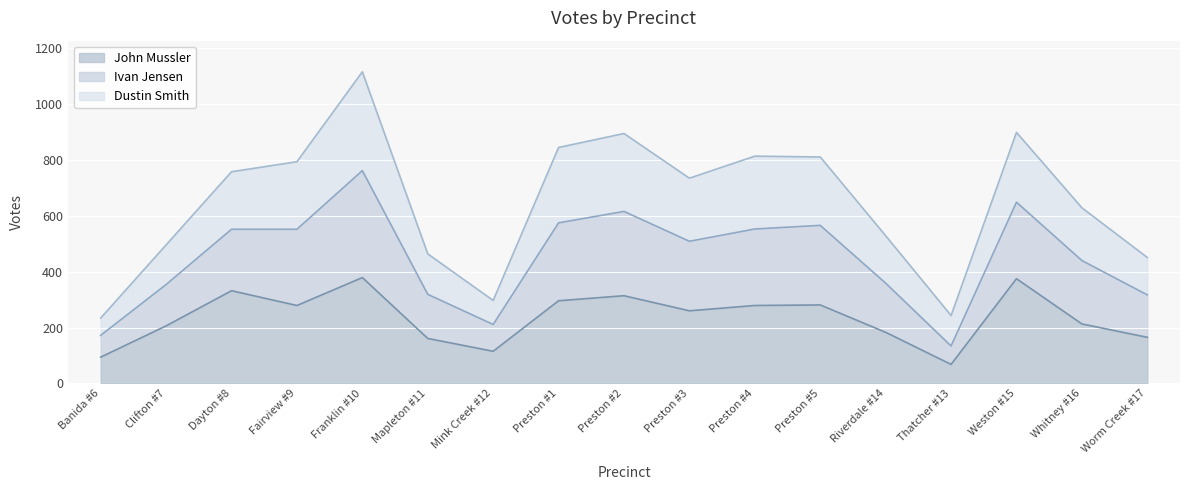

At how many categories does at least one series exceed 328?

14